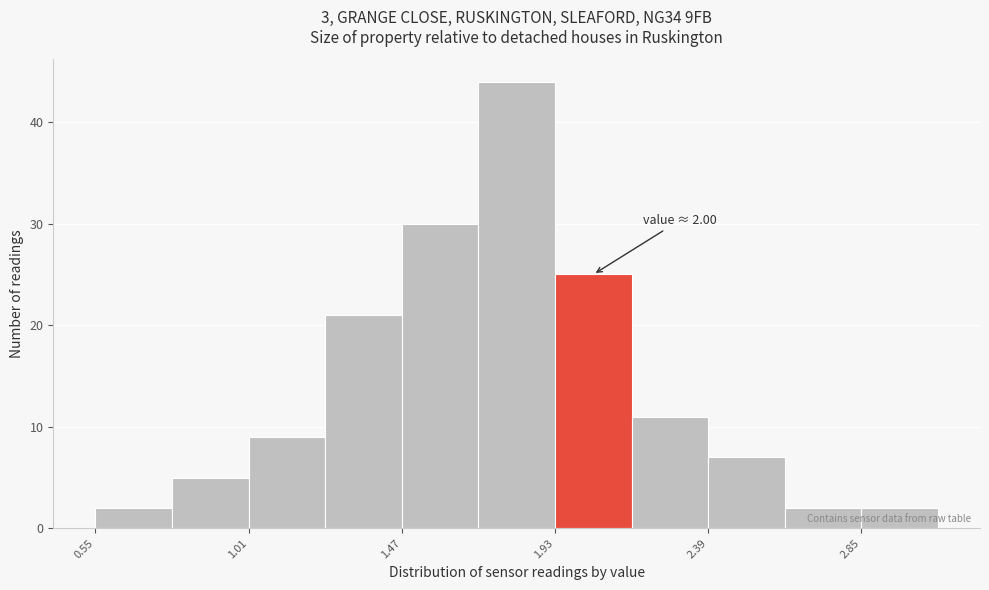

Which range on the x-axis has the tallest bar?

1.70 to 1.93